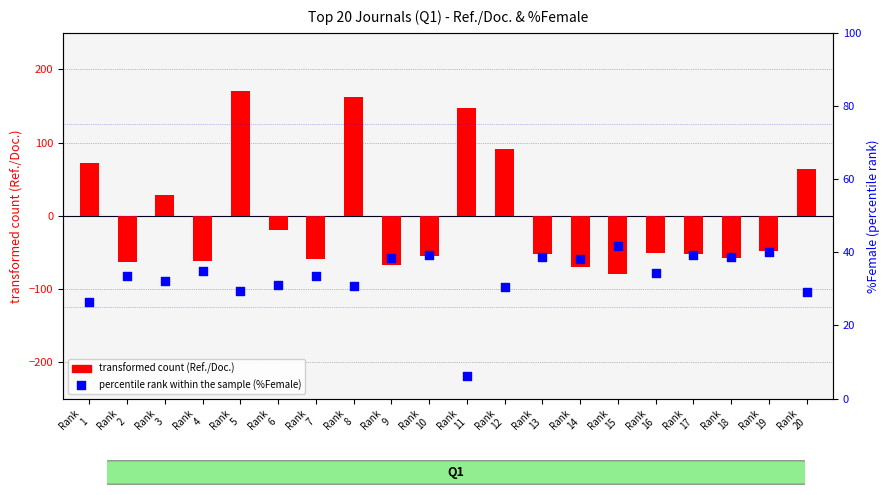

At how many categories does at least one series exceed -69?

20